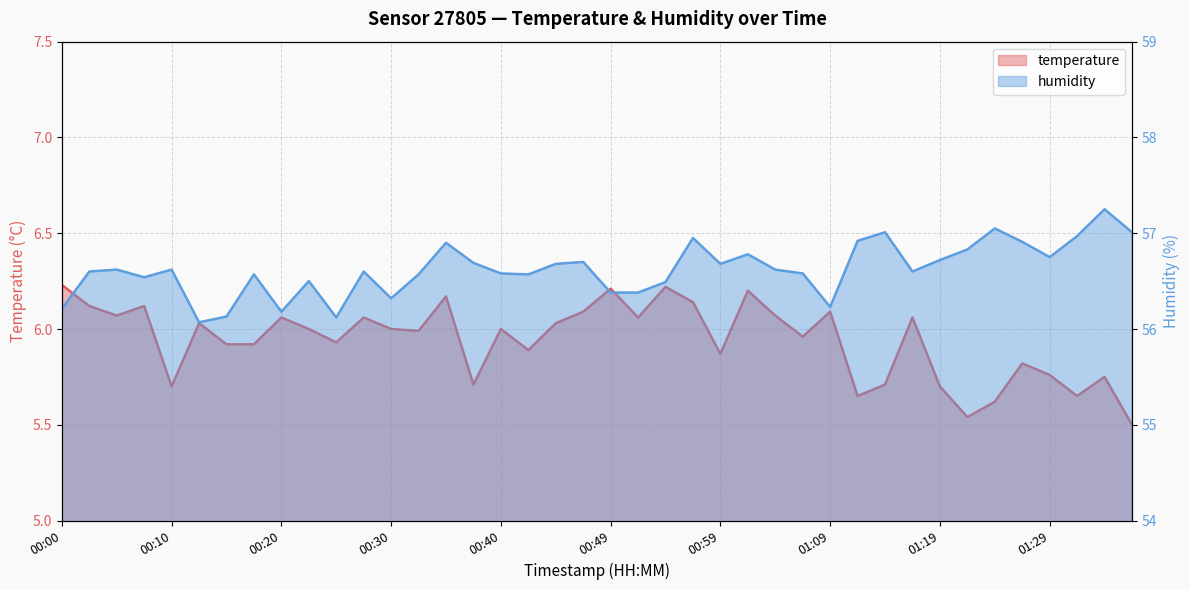

What is the lowest value of the temperature series?

5.5